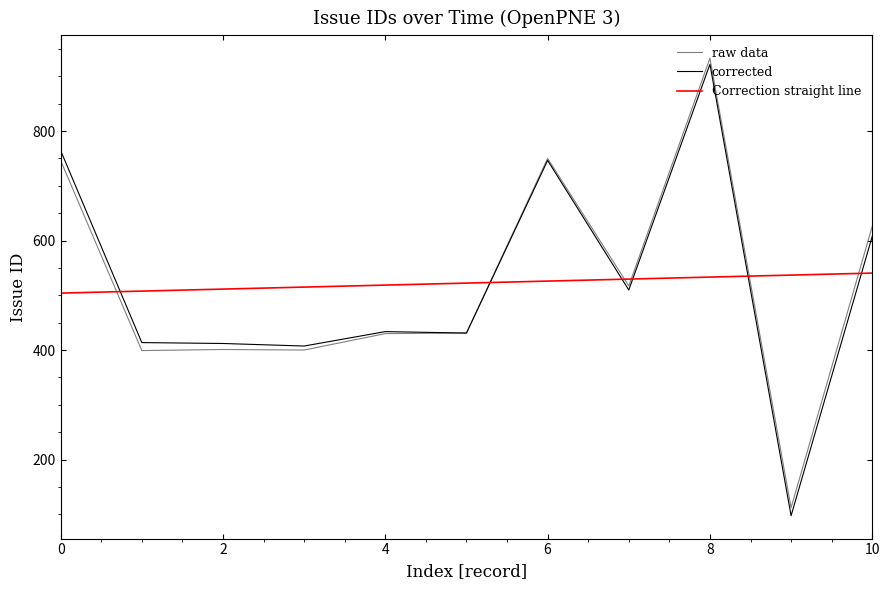

Which series has the largest range (max minus min)?

corrected